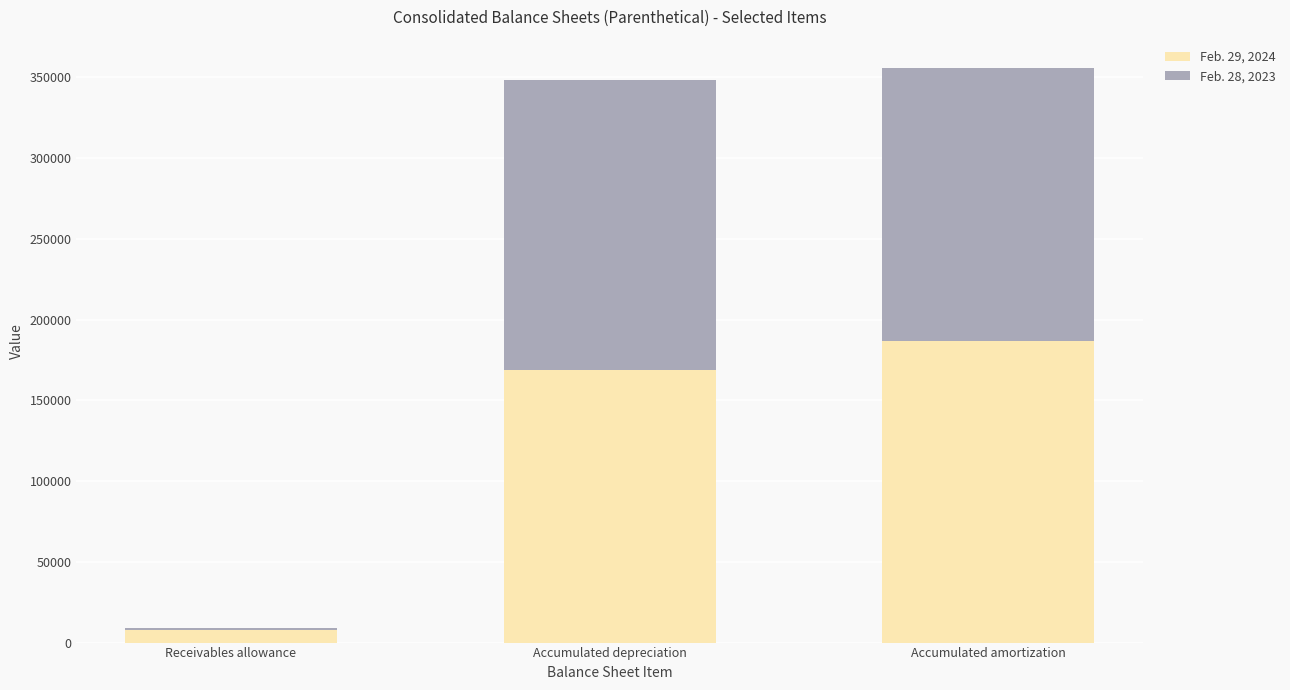

List the labels in order of Feb. 29, 2024 value, smallest first.

Receivables allowance, Accumulated depreciation, Accumulated amortization